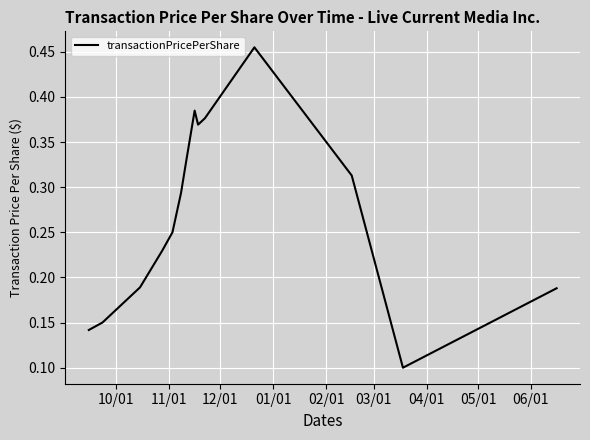

True or false: the data has more than 1 interior local peaks.

True